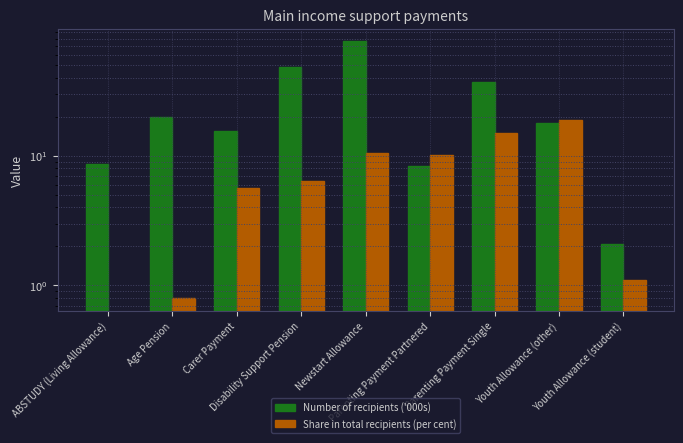

How many series are shown in this chart?

2